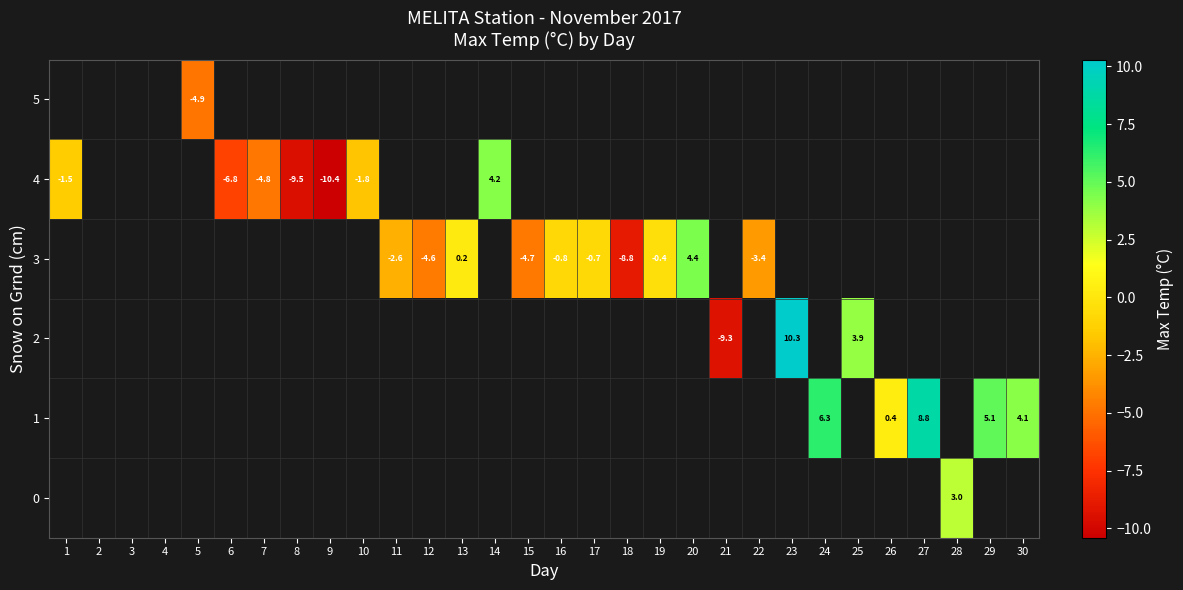

At which label is row_1 closest to -3?

10